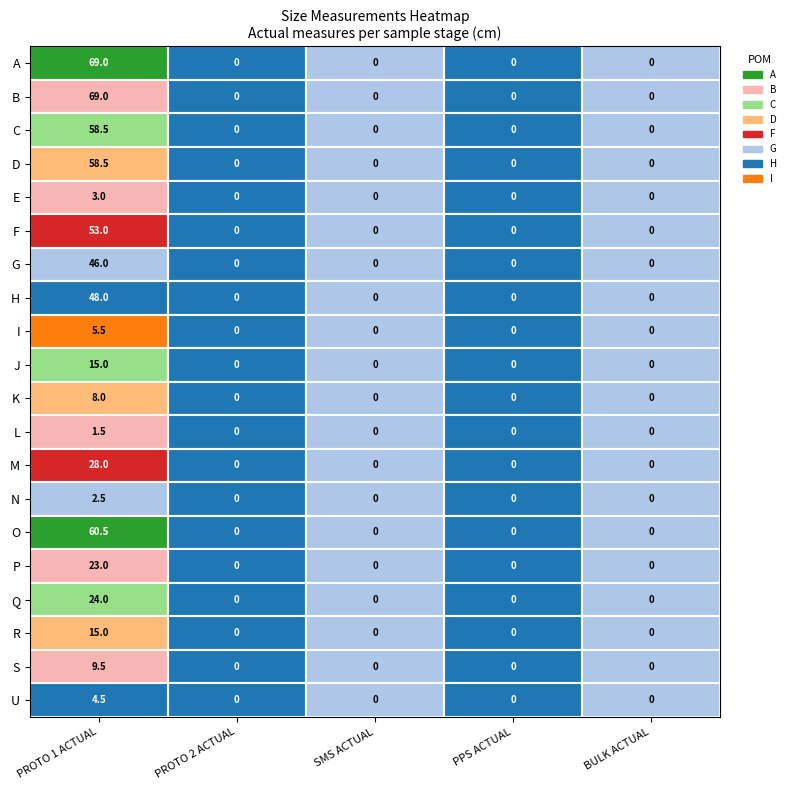

Where is G nearest to the value 23?

PROTO 1 ACTUAL